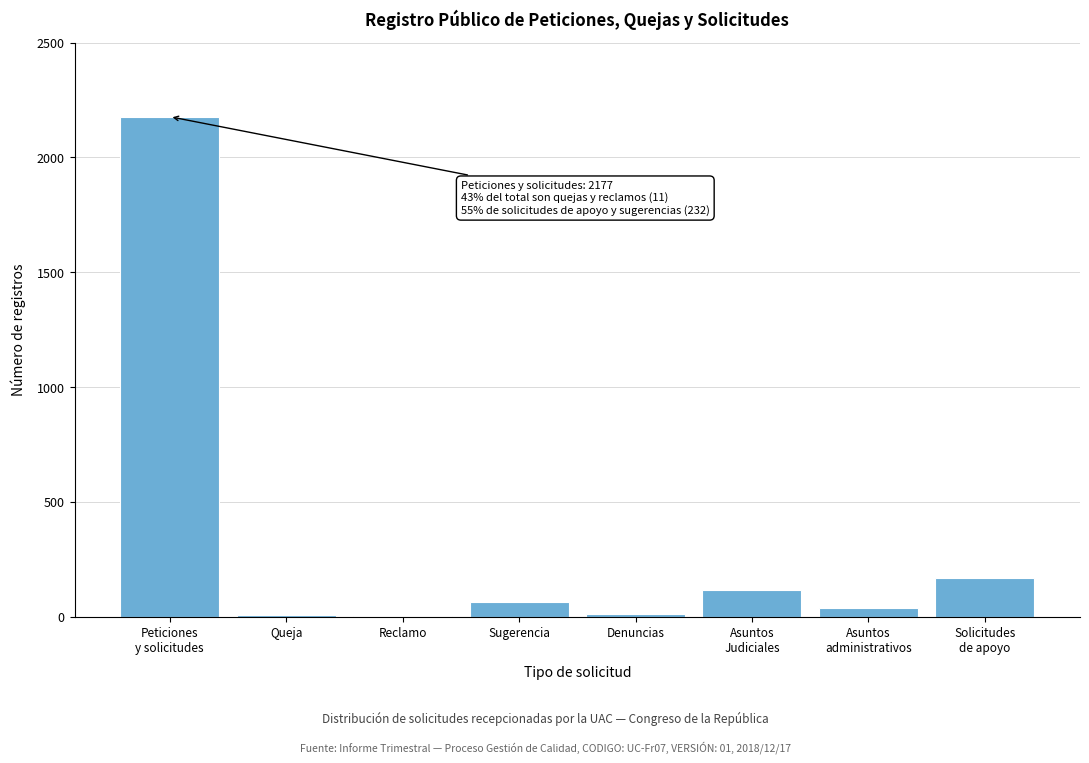

What is the greatest value displayed?

2177